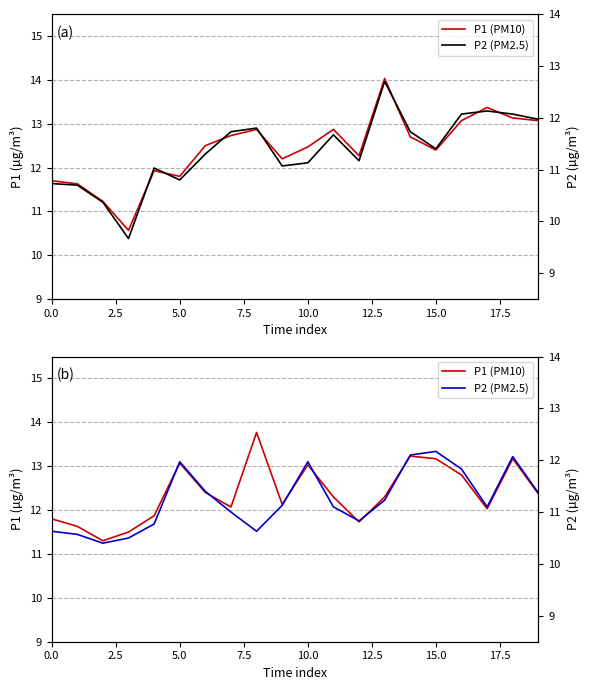

Does the chart have visible grid lines?

Yes